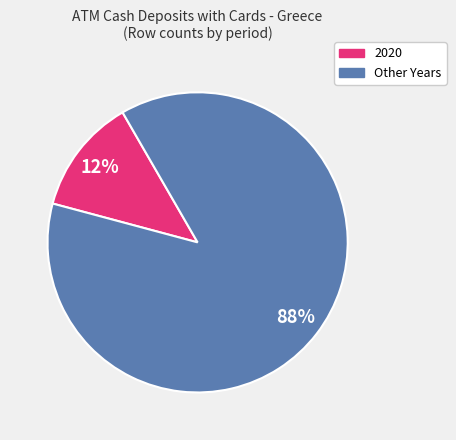

To the nearest percent, what is the average slice percentage?

50%